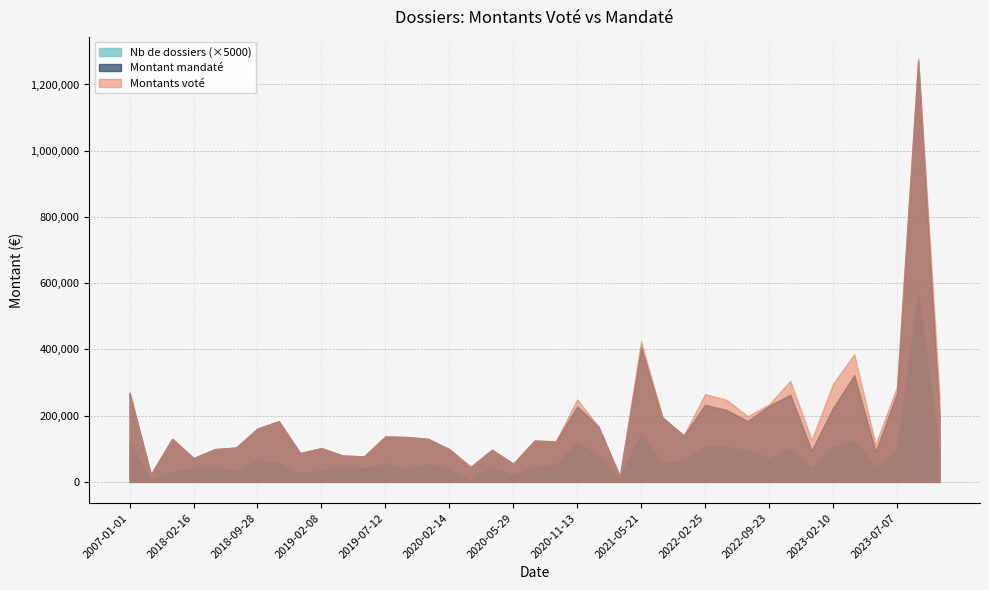

The Montants vote series shows 341733.9 at 2022-05-06. True or false?

False